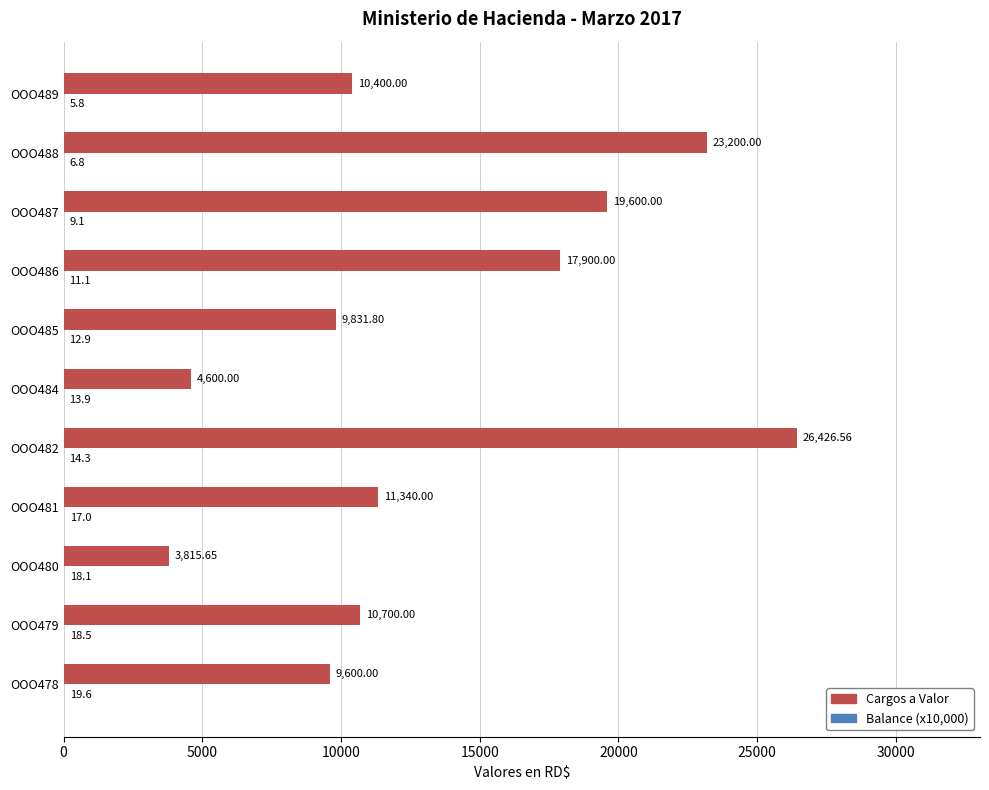

Which series changed the most between OOO478 and OOO479?

Cargos a Valor